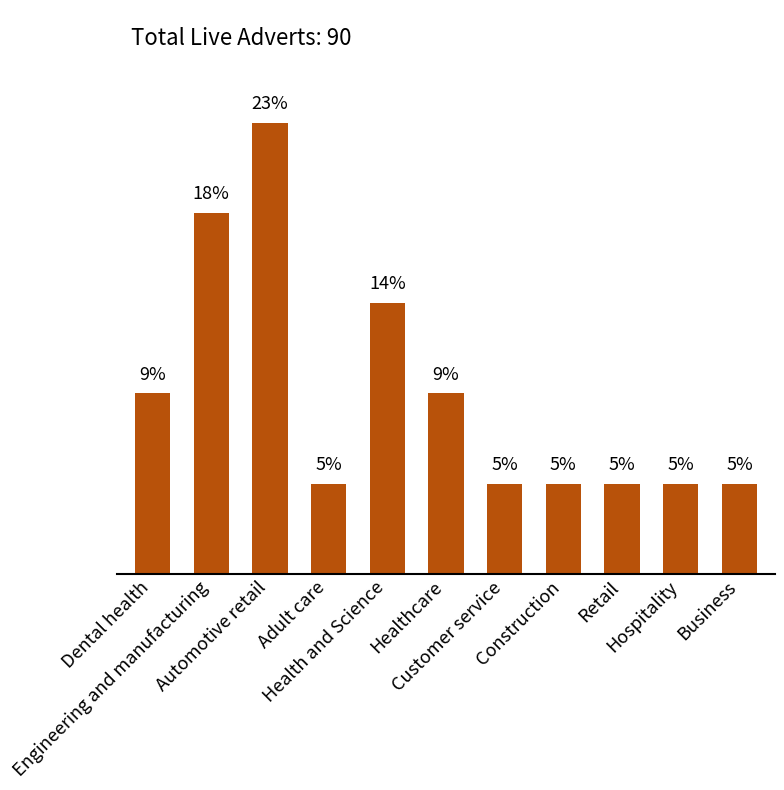

What is the difference between the maximum and minimum values?

18.2